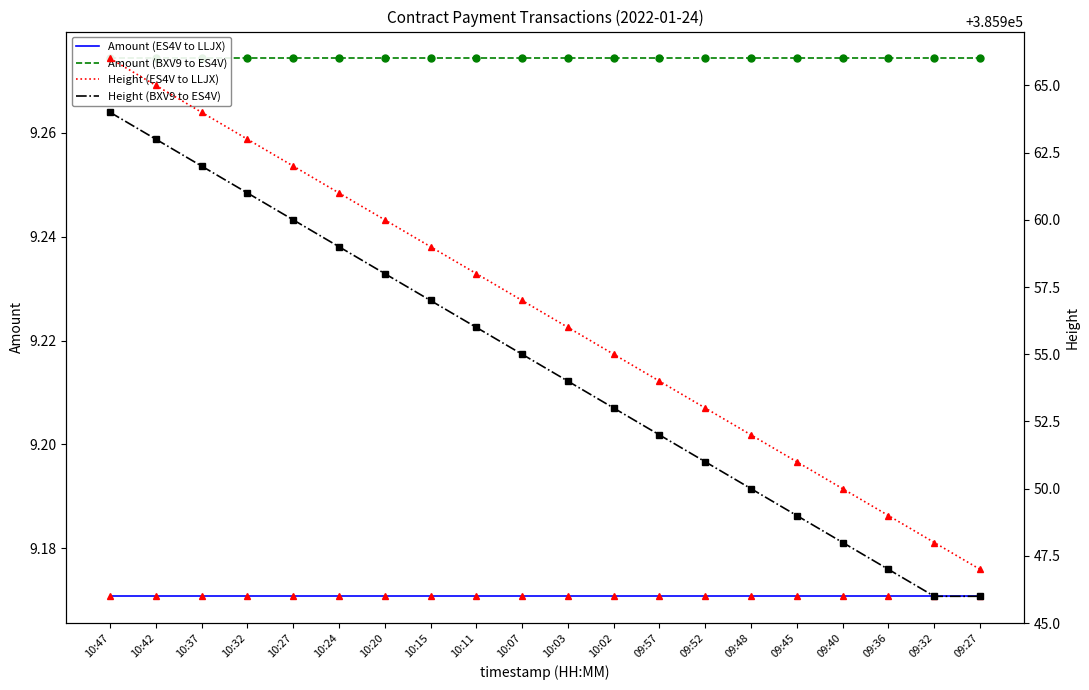

What is the value of the Amount (BXV9 to ES4V) point at the 20th from the left?

9.3